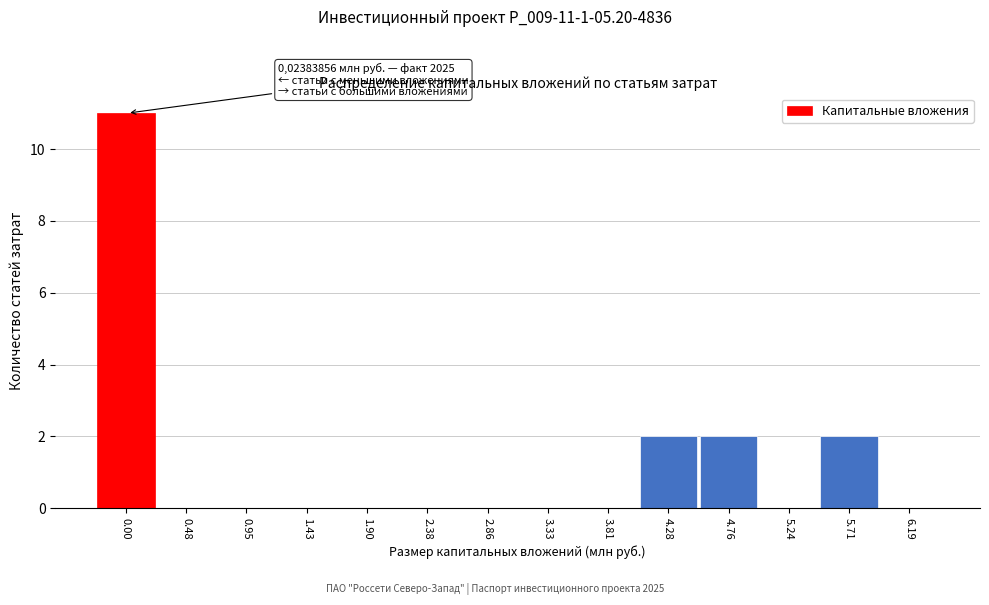

Reading left to right, extract all data points from this chart.

0.00=11	0.48=0	0.95=0	1.43=0	1.90=0	2.38=0	2.86=0	3.33=0	3.81=0	4.28=2	4.76=2	5.24=0	5.71=2	6.19=0